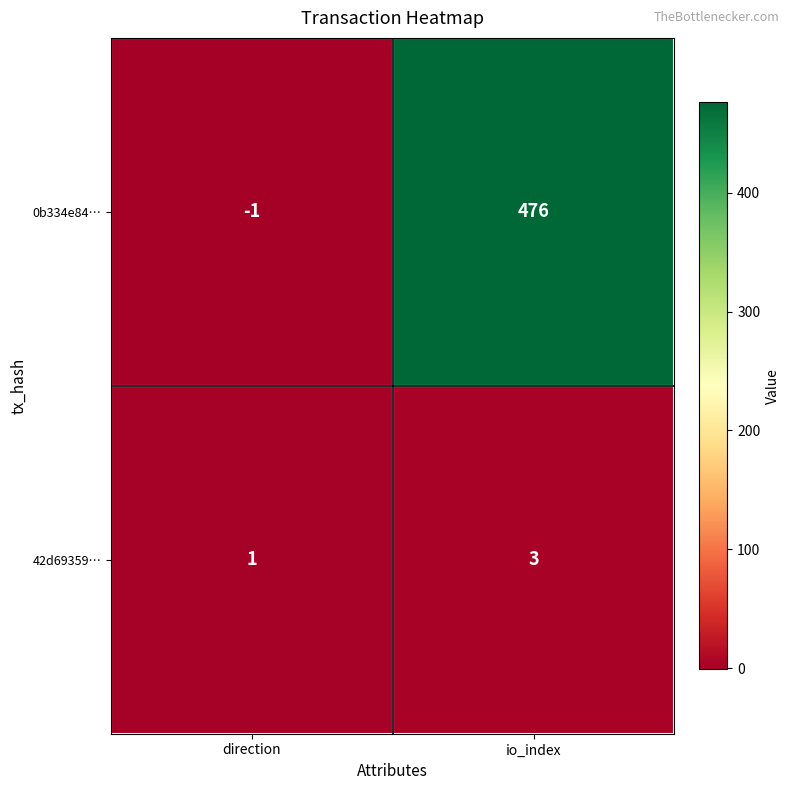

What is the spread (max minus min) of values at direction?

2